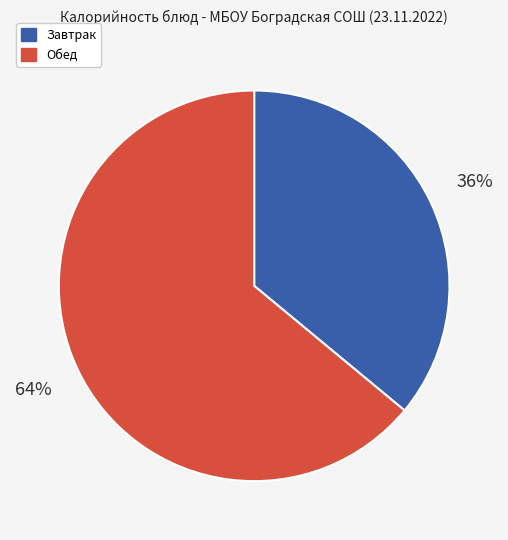

How many segments does this pie chart have?

2